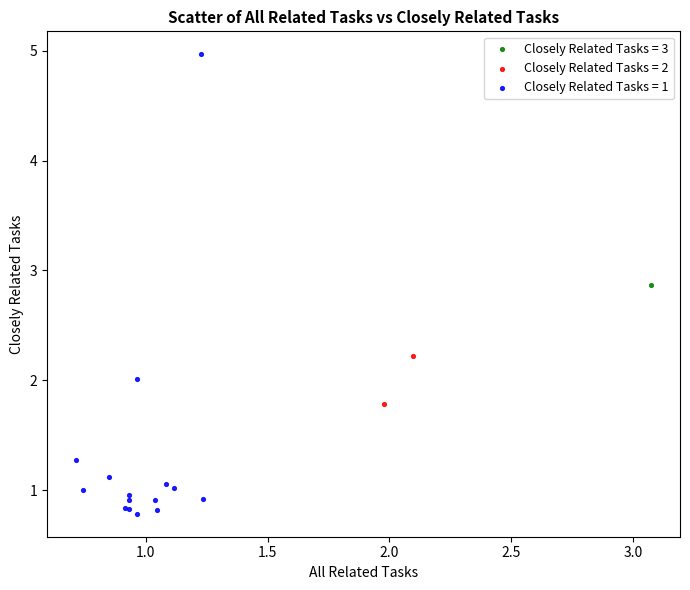

Which series contains the lowest Y value?

Closely Related Tasks = 1